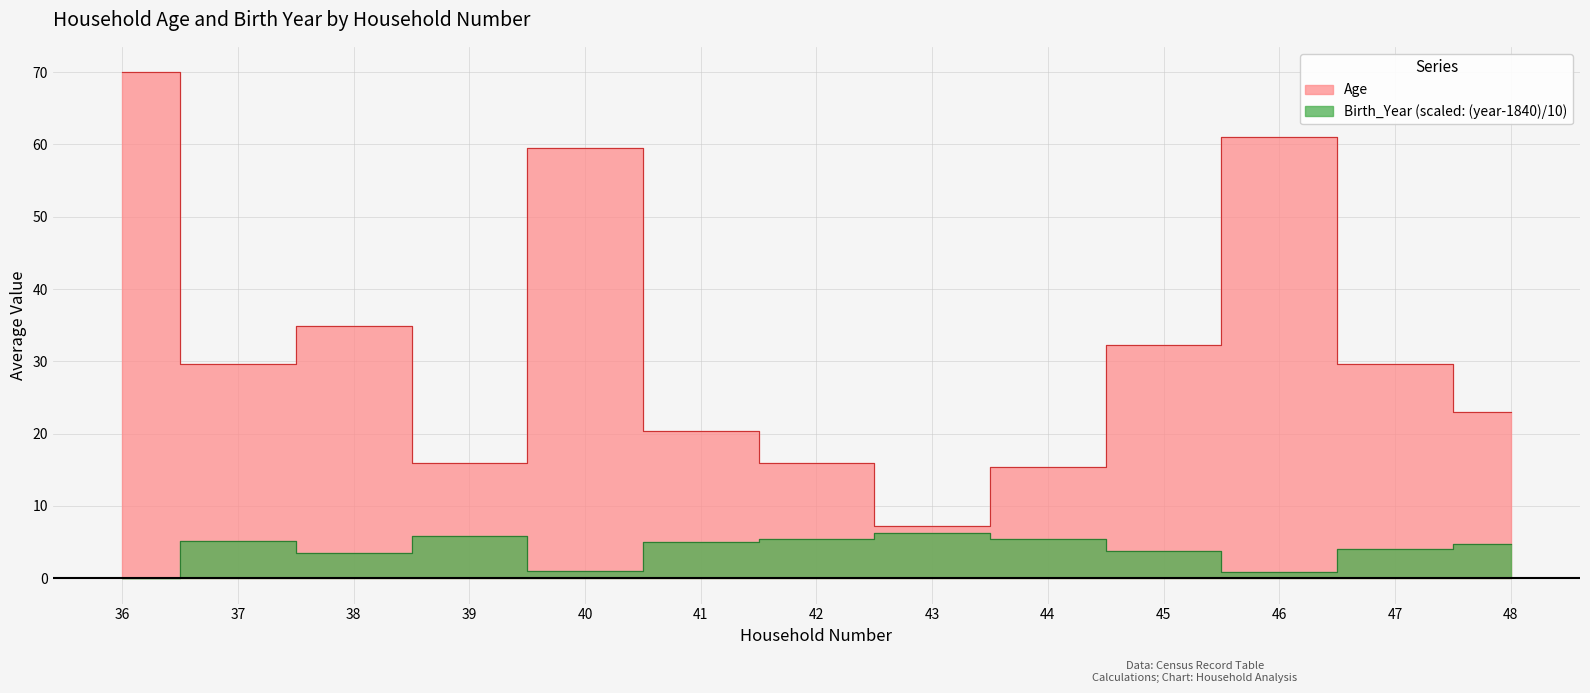

Read the Age value at 47.

29.7